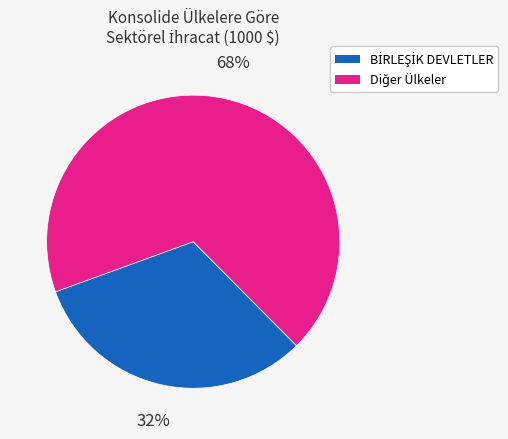

To the nearest percent, what is the difference between the largest and smallest slice percentages?

36%